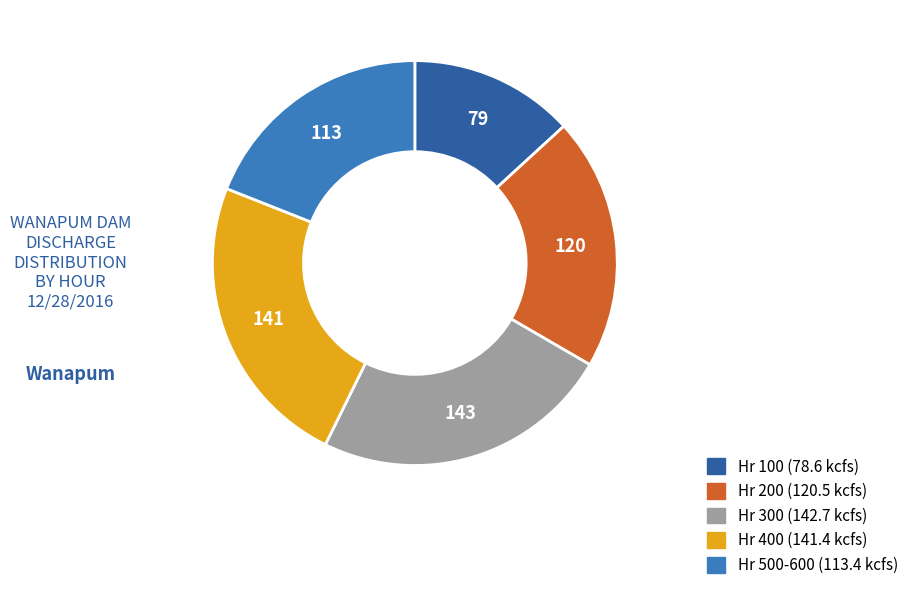

Is it true that Hr 200 (120.5 kcfs) is 20% of the pie?

True